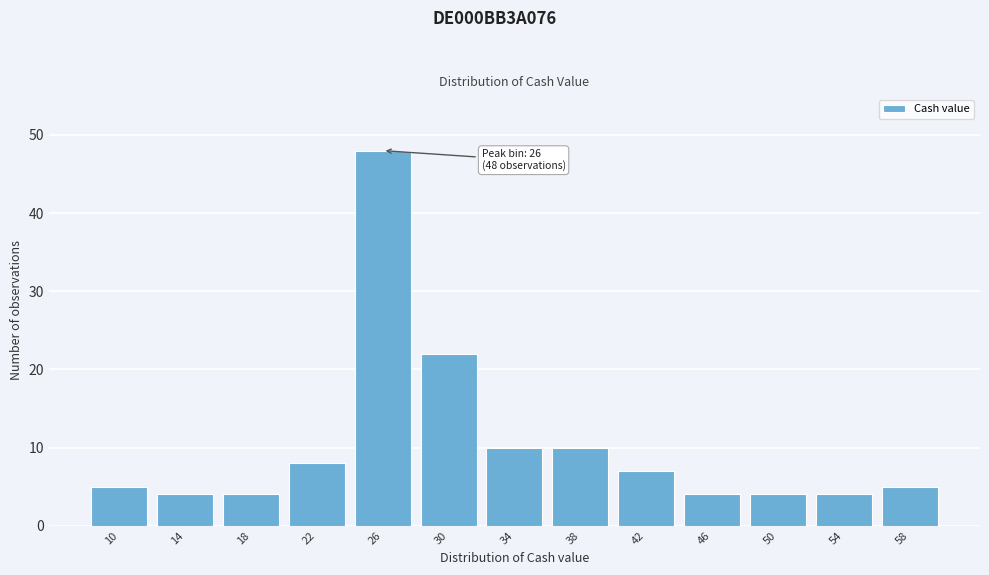

Reading left to right, list all the values displayed in this chart.

10=5	14=4	18=4	22=8	26=48	30=22	34=10	38=10	42=7	46=4	50=4	54=4	58=5